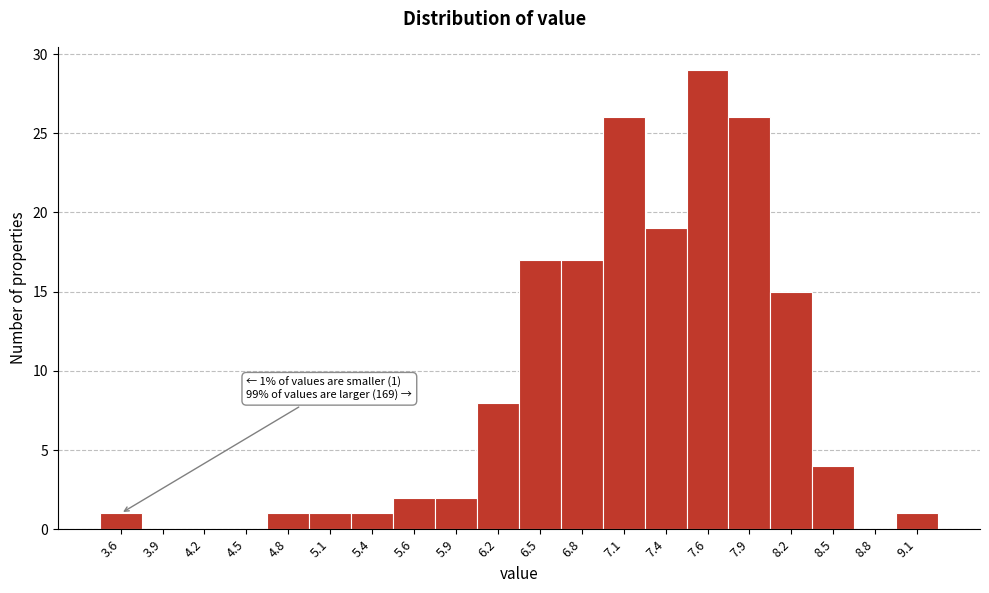

Reading left to right, extract all data points from this chart.

3.6=1	3.9=0	4.2=0	4.5=0	4.8=1	5.1=1	5.4=1	5.6=2	5.9=2	6.2=8	6.5=17	6.8=17	7.1=26	7.4=19	7.6=29	7.9=26	8.2=15	8.5=4	8.8=0	9.1=1